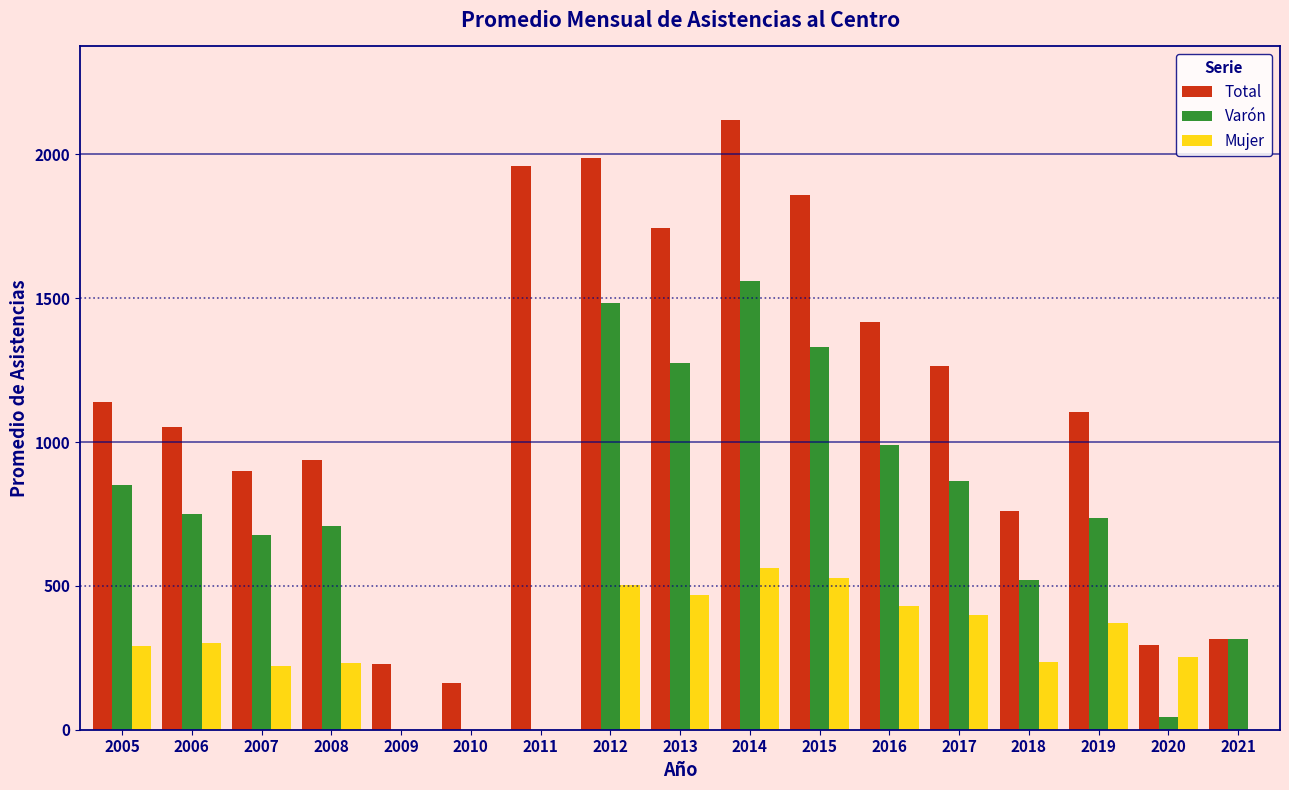

What is the sum of the Mujer values at 2010 and 2019?

370